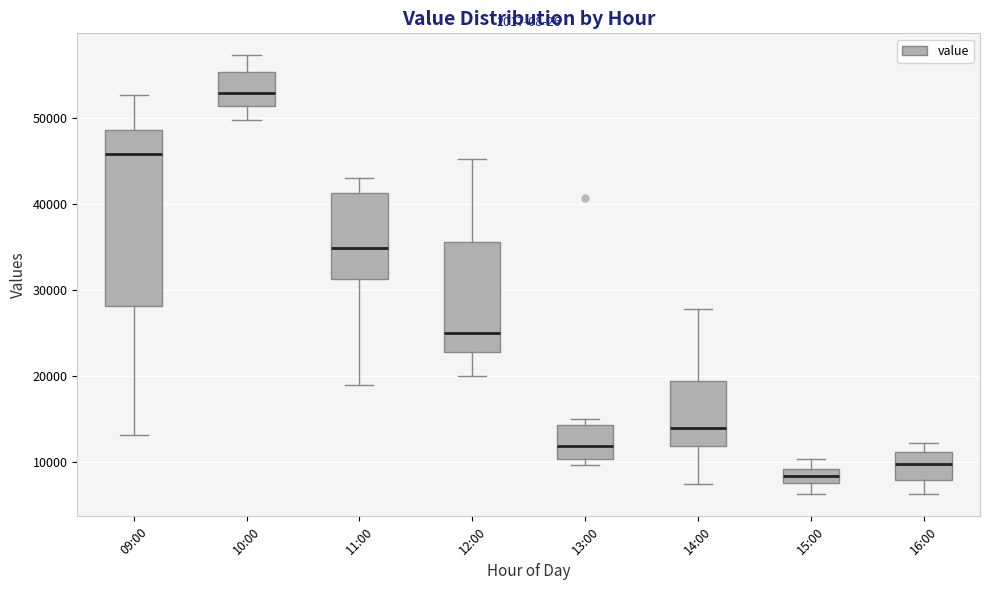

Where is the lower edge of the box for 13:00 on the y-axis? The values are not printed on the chart, so give them approximately, as read against the axis.

10000